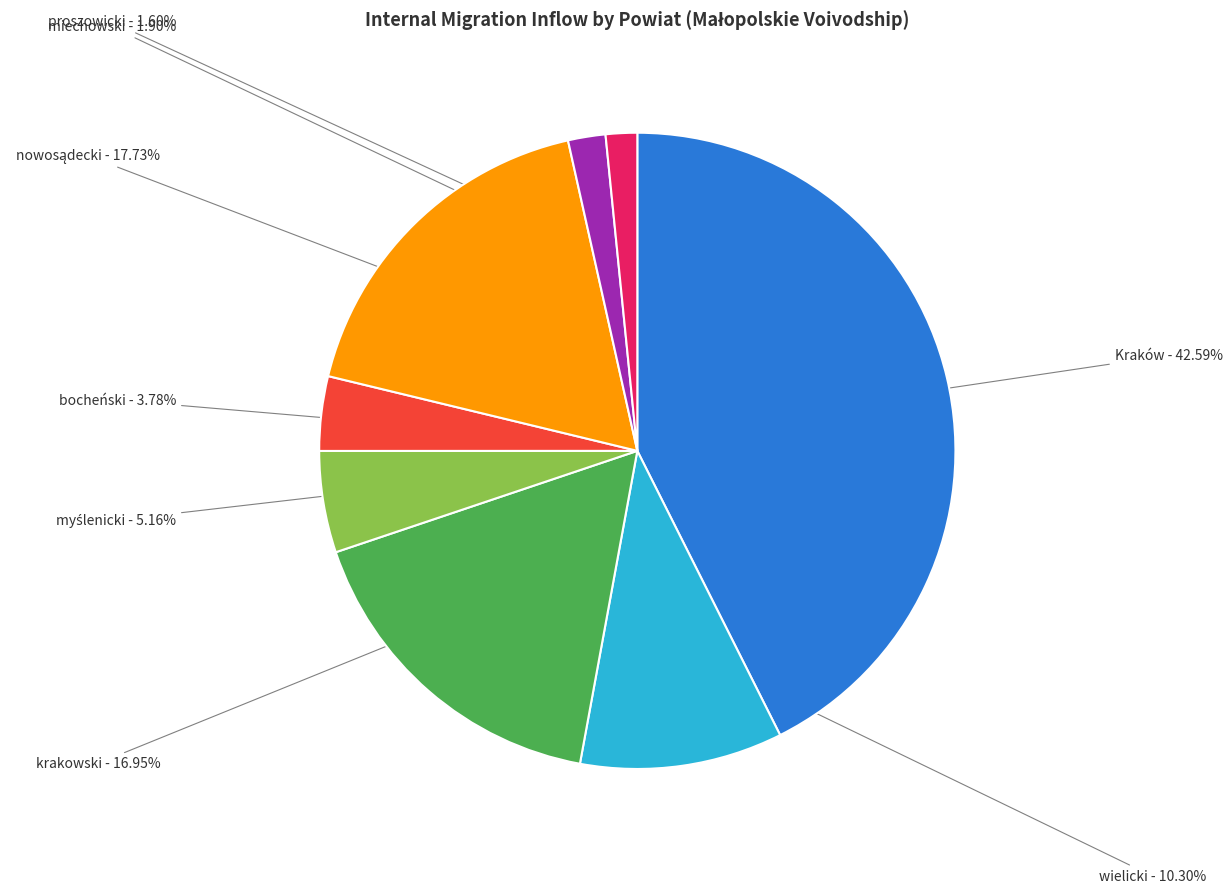

How many segments does this pie chart have?

8